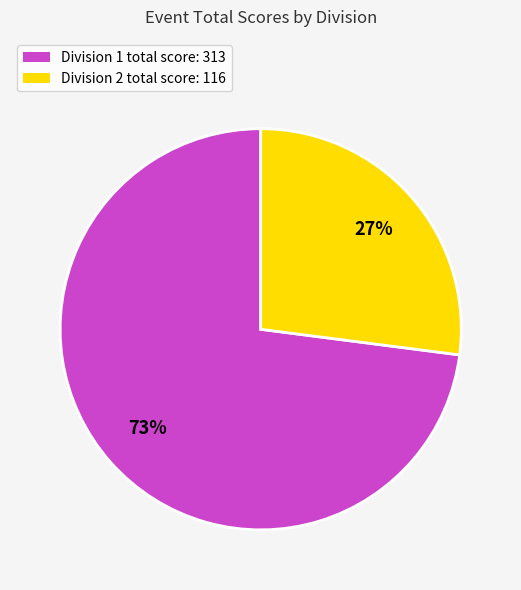

Count the number of slices in the pie.

2